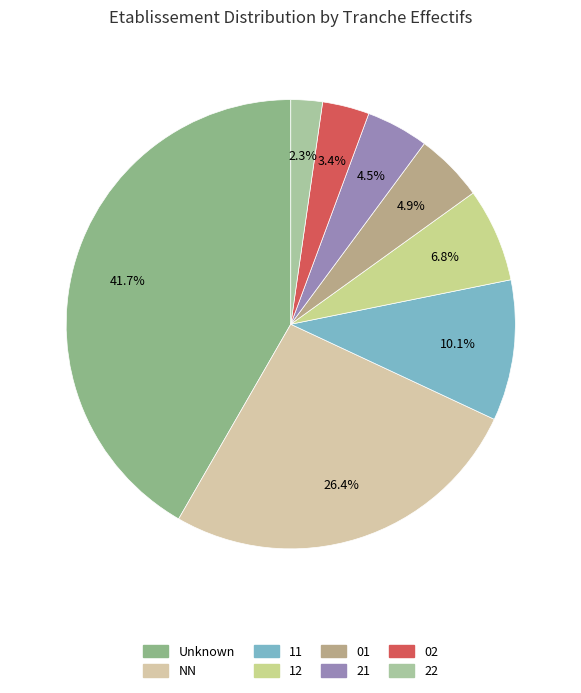

What is the largest slice in the pie chart?

Unknown